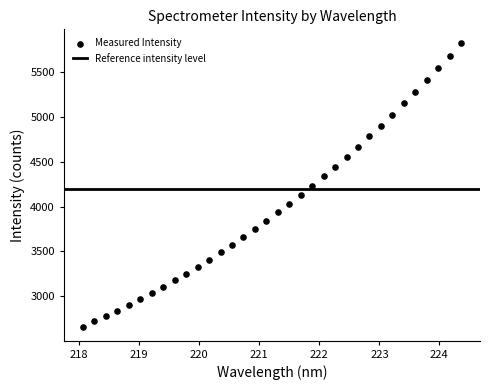

What is the range of Y values (max minus min)?

3162.2